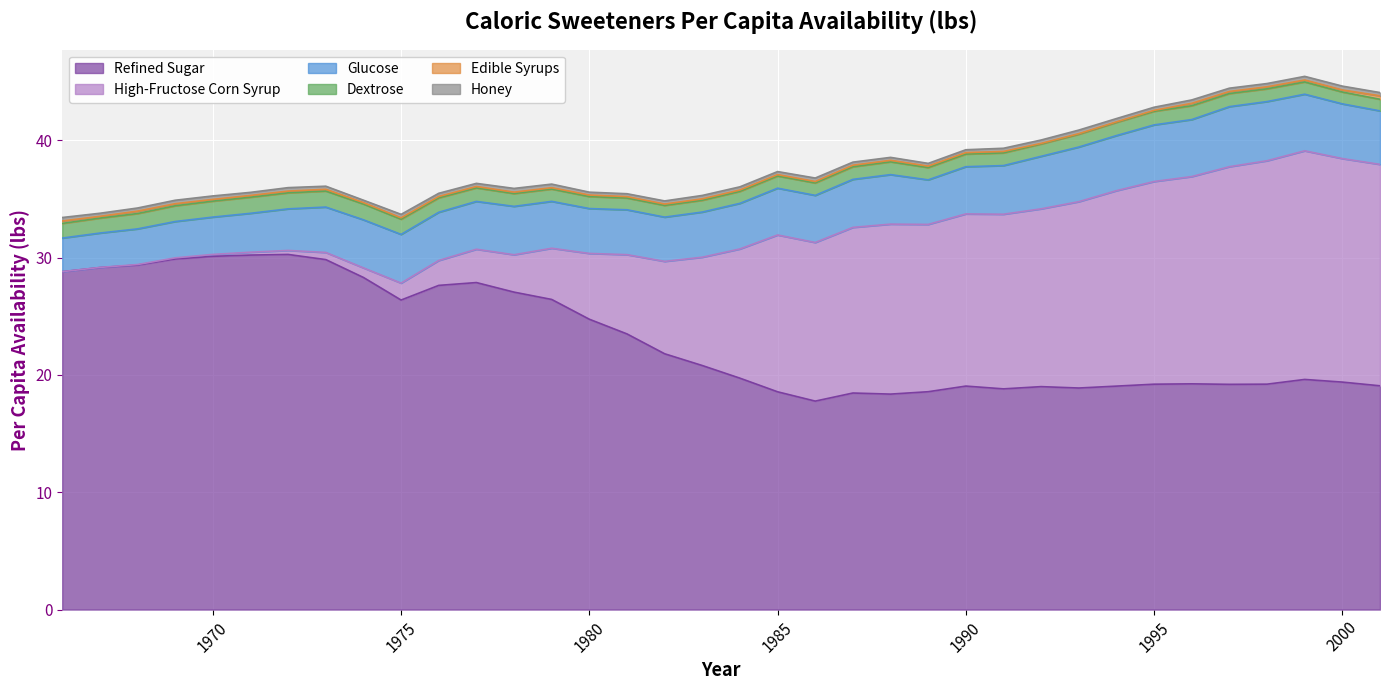

Which series has the largest total across all categories?

Refined Sugar